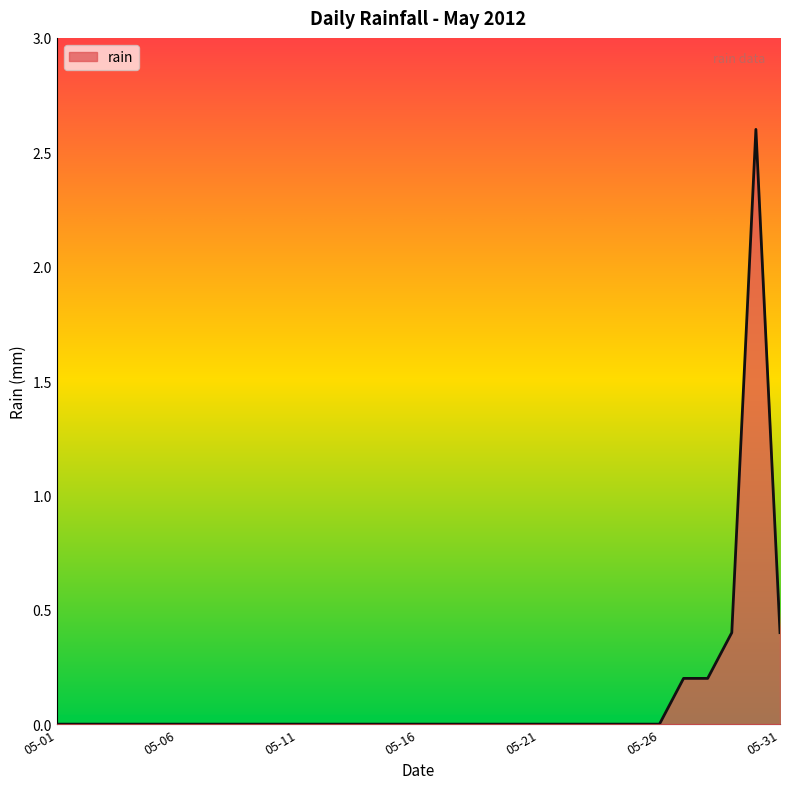

What is the difference between the maximum and minimum values?

2.6